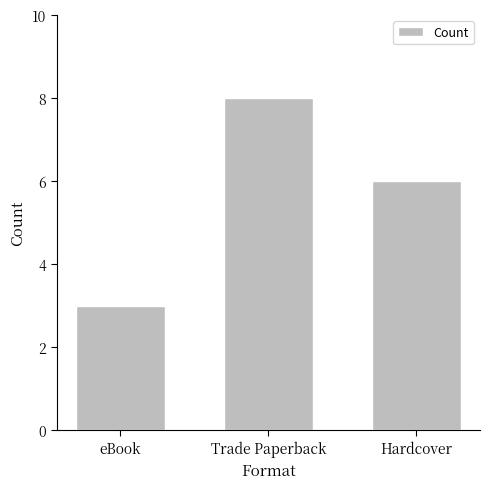

Rank the categories by value from highest to lowest.

Trade Paperback, Hardcover, eBook